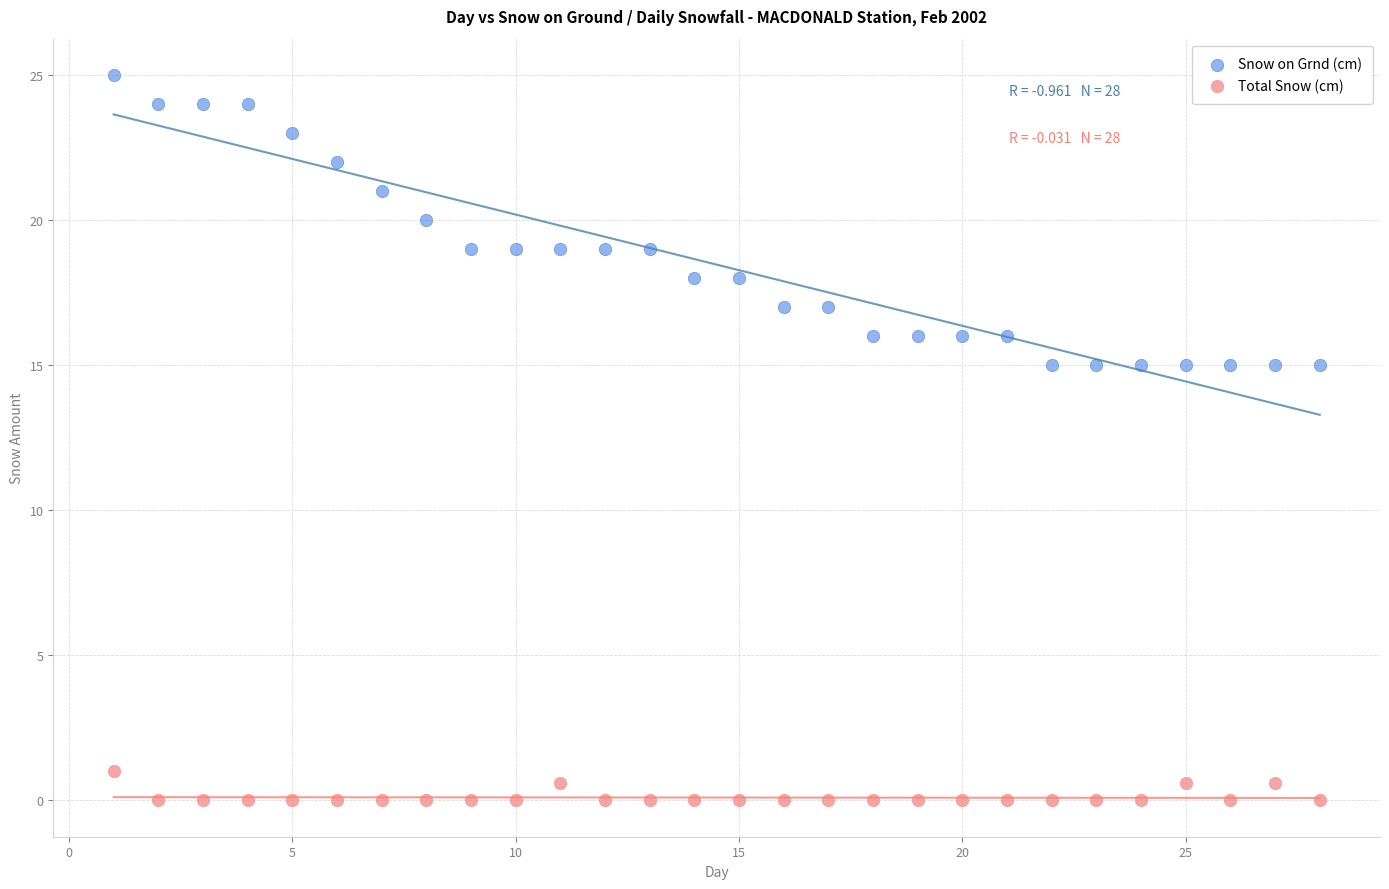

Which series reaches the maximum Y coordinate?

Snow on Grnd (cm)